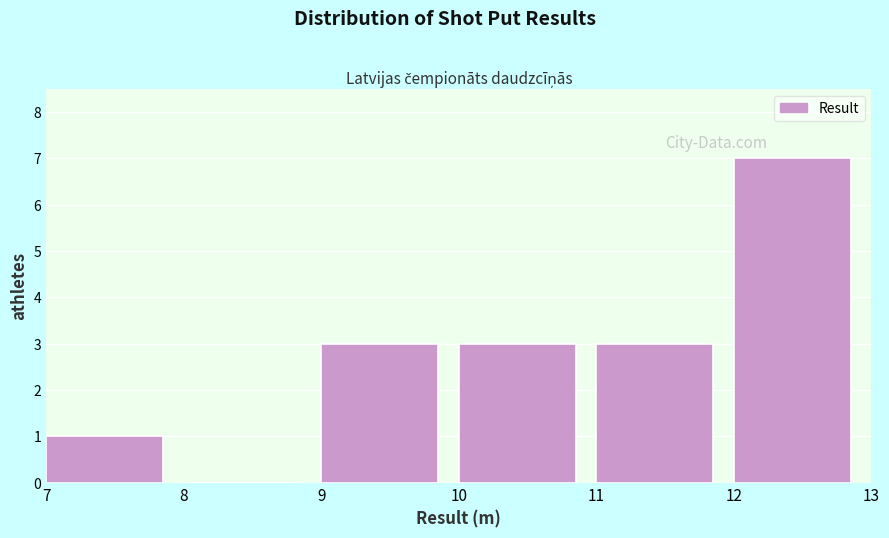

Reading left to right, transcribe this chart: for each bar, give the range it covers on the x-axis and its height. The values are not printed on the chart, so give them approximately, as read against the axis.

7 to 8: 1
8 to 9: 0
9 to 10: 3
10 to 11: 3
11 to 12: 3
12 to 13: 7